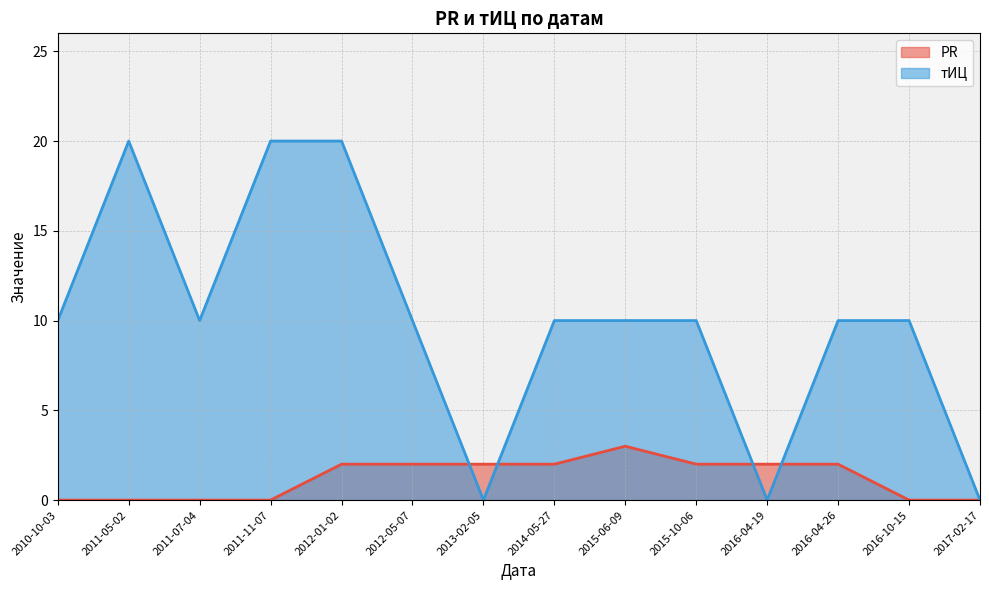

Which series ends up on top after the final intersection of тИЦ and PR?

тИЦ